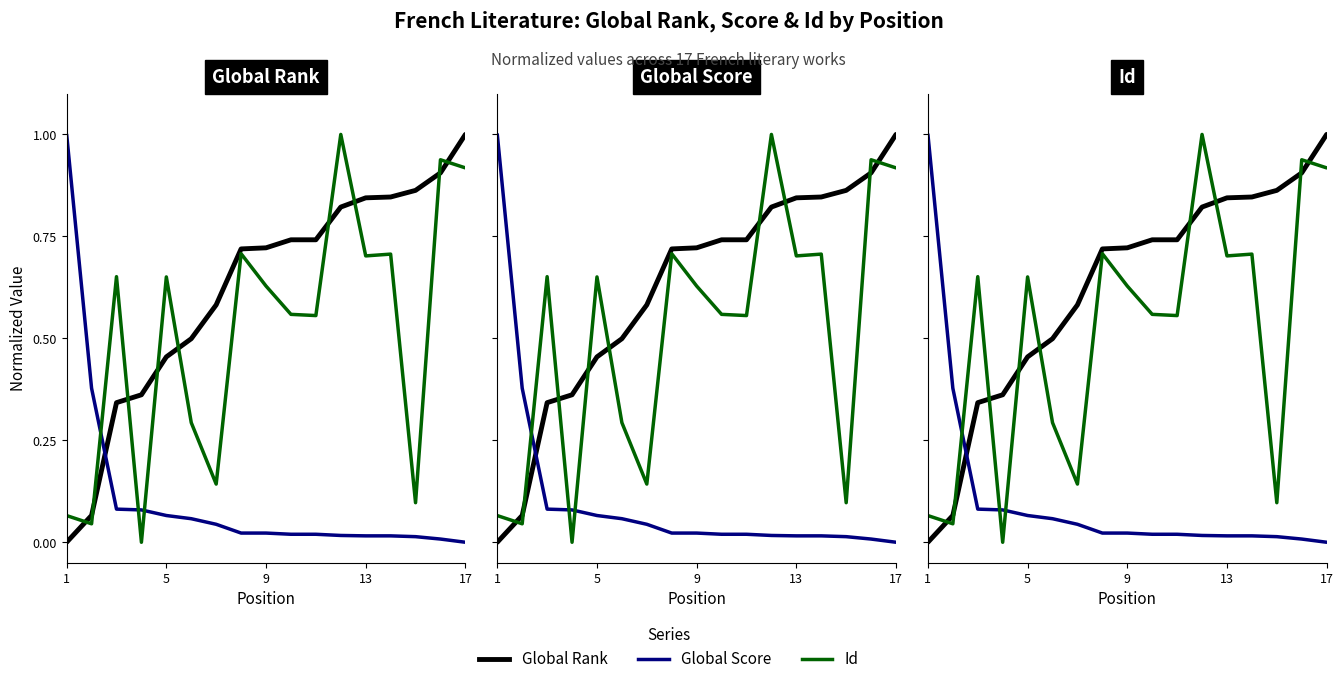

How many times do Global Rank and Global Score cross each other?

1